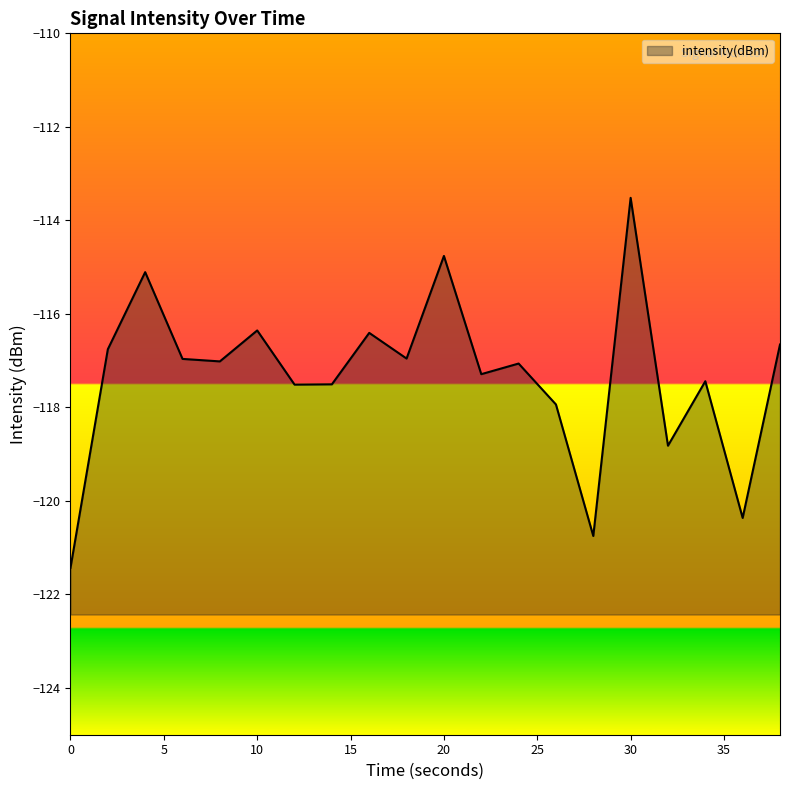

What is the difference between the maximum and second lowest values?

7.2